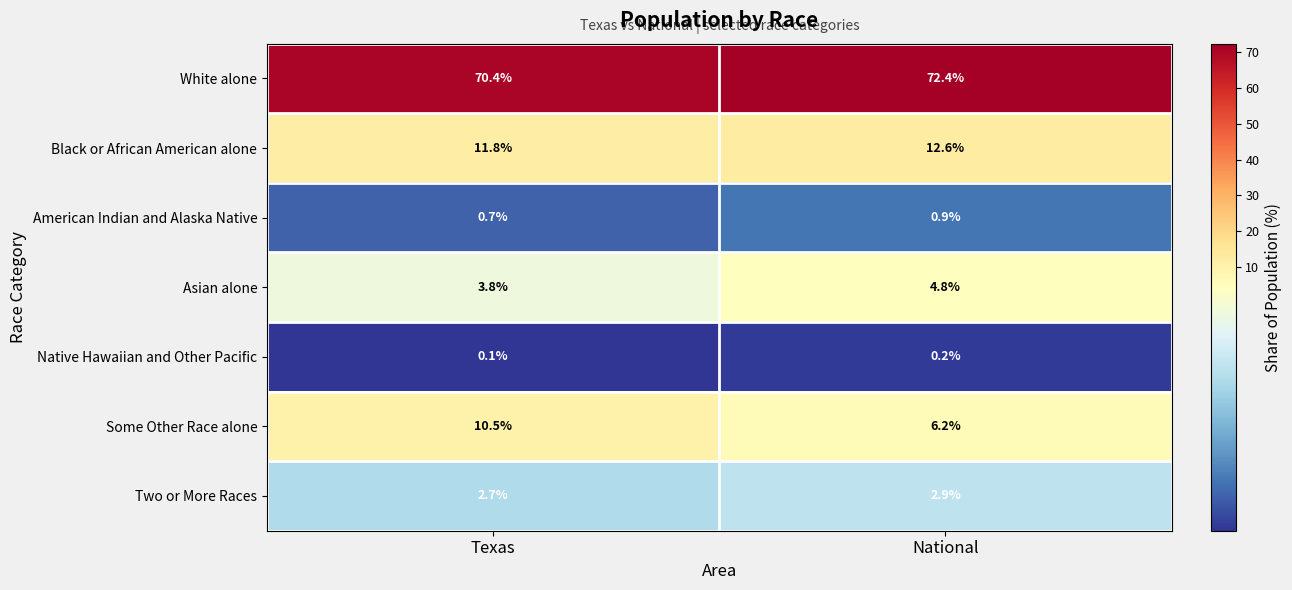

Where is Two or More Races nearest to the value 2?

Texas